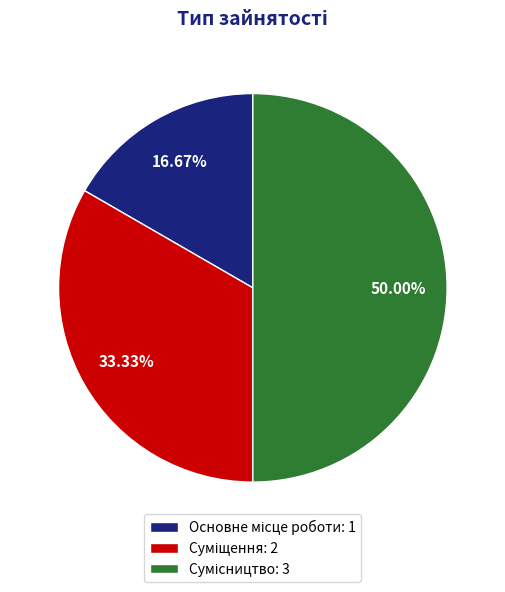

The Суміщення slice represents 25% of the pie. True or false?

False